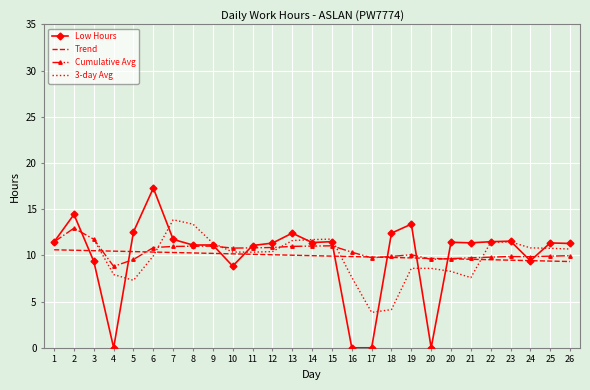

Read the value at 8.

11.1